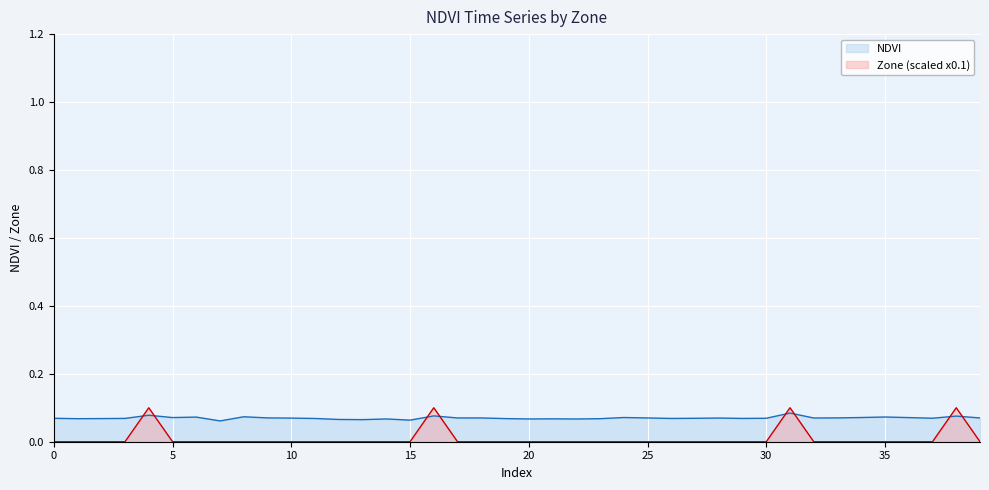

Where do Zone and NDVI first cross each other?

3 and 4